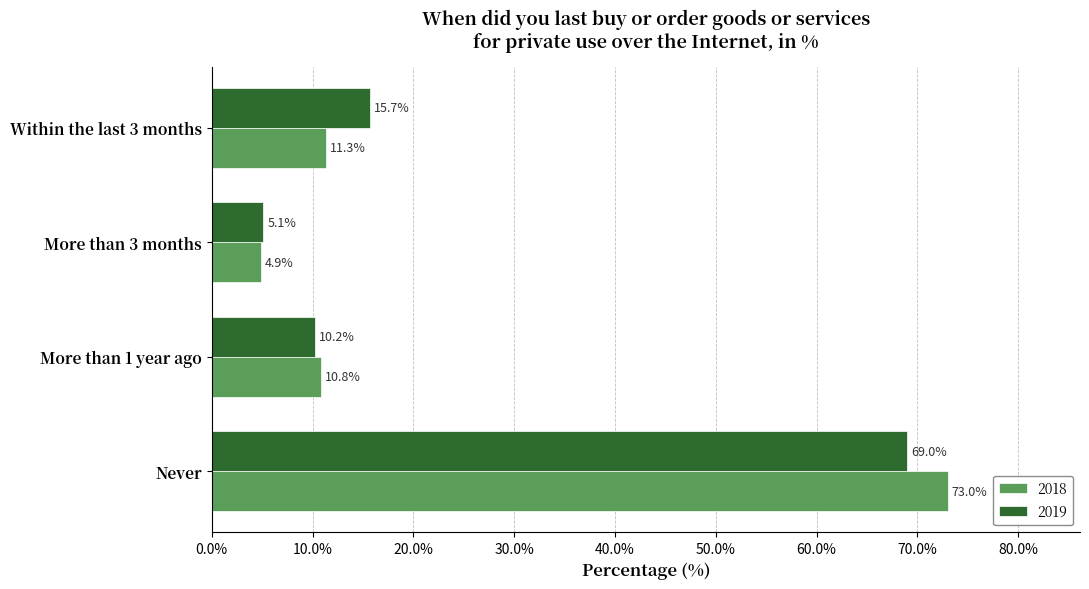

What is the maximum value shown in the chart?

73.0